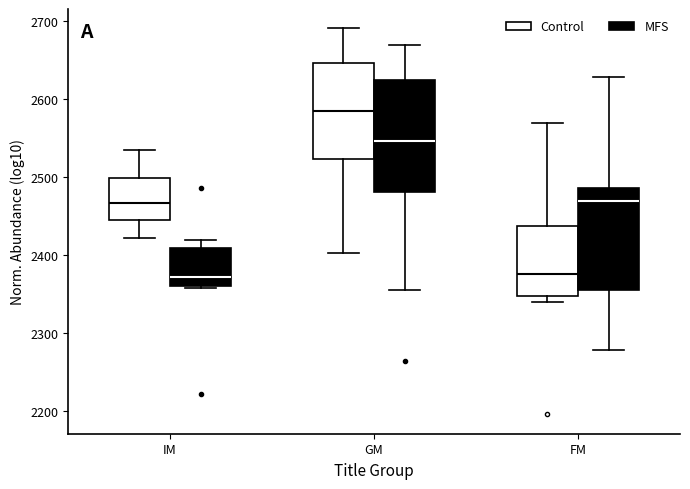

Comparing the boxes themselves (not the whiskers), which one is the tallest?

GM (MFS)